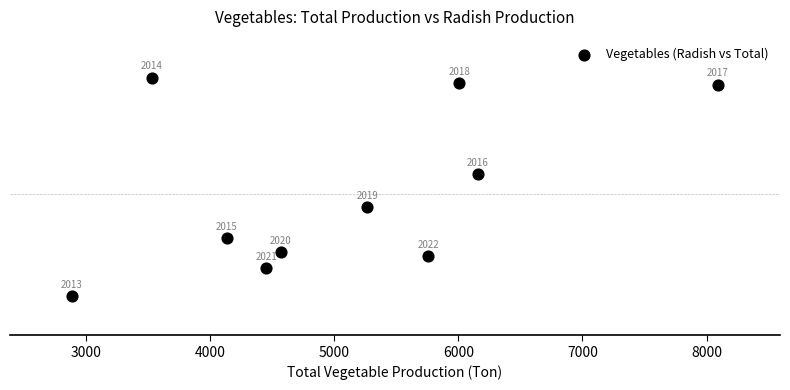

What is the average Y value?

104.4